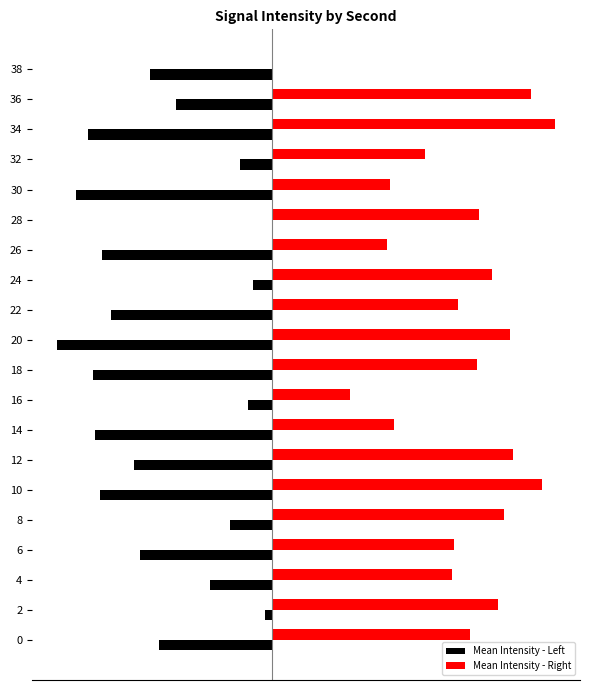

What is the difference between the highest and lowest values at 24?

19.2